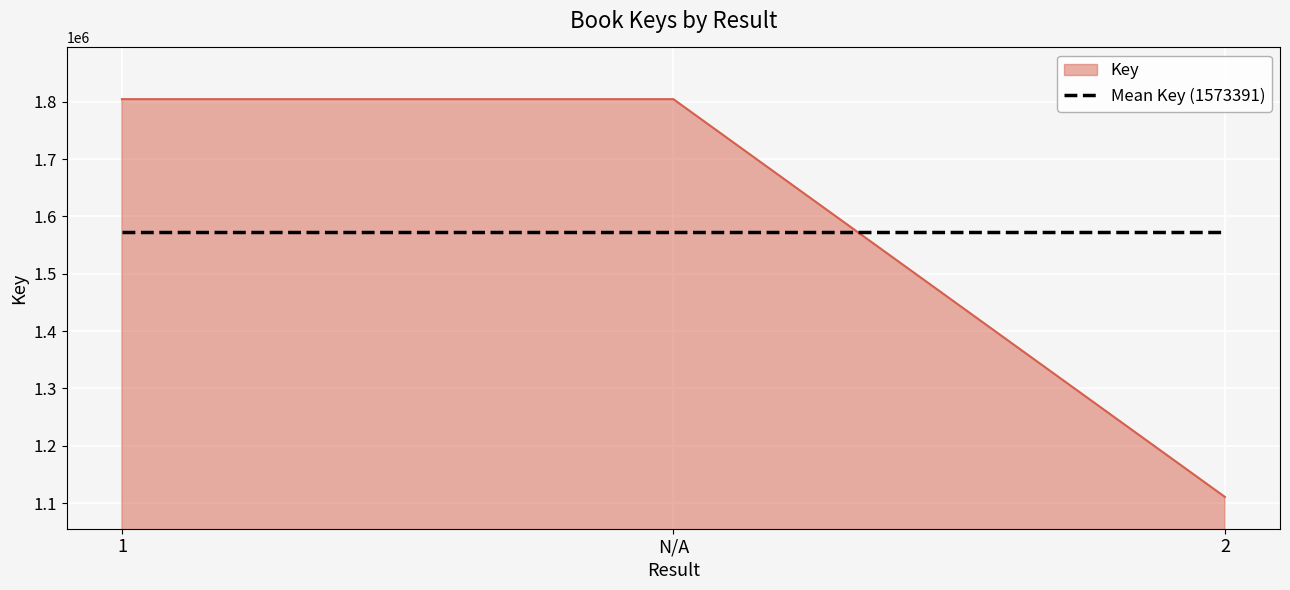

What is the spread (max minus min) of values at 2?

462453.3